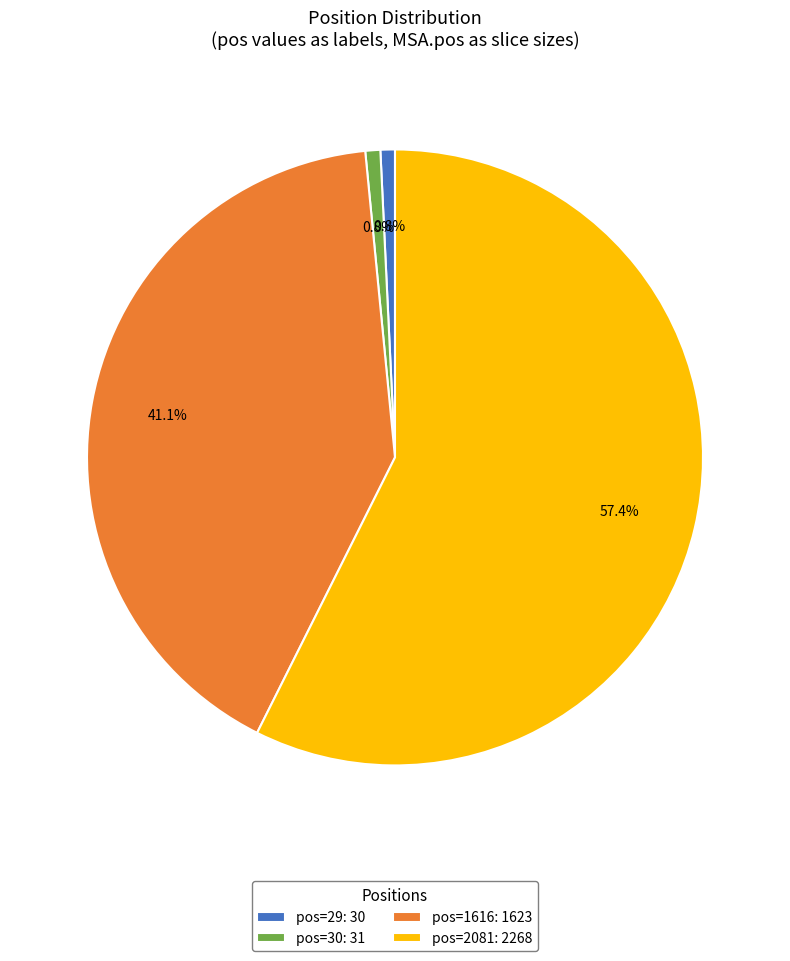

Is the sum of pos=30: 31 and pos=2081: 2268 greater than half?

Yes